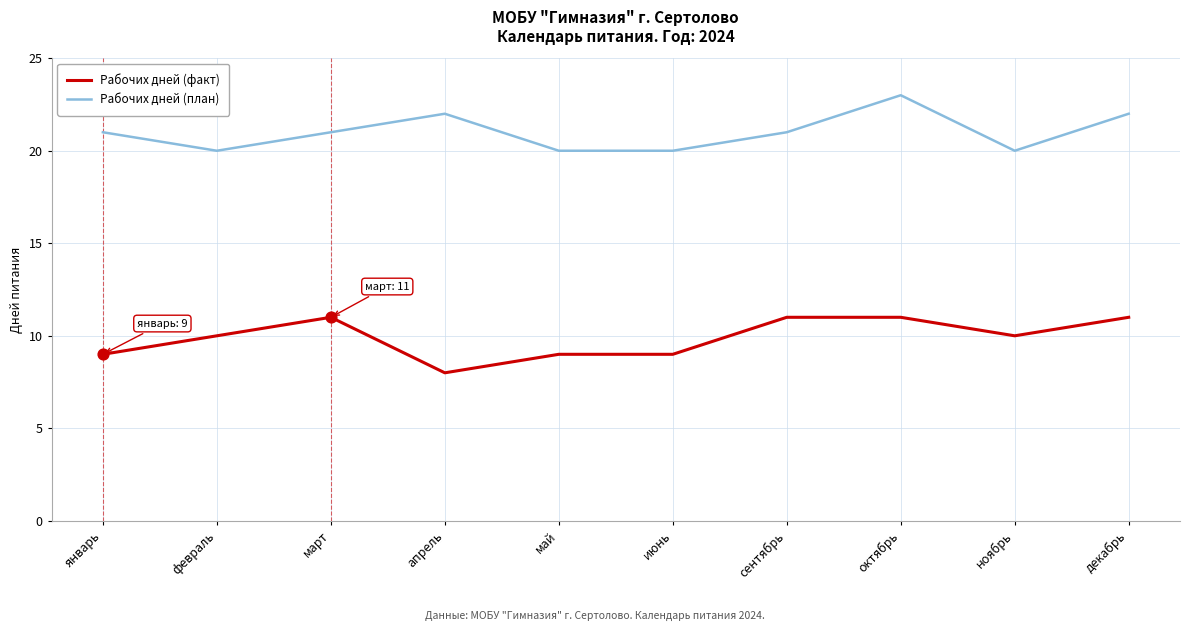

Is the value of Рабочих дней (план) at январь greater than the value of Рабочих дней (факт) at апрель?

Yes